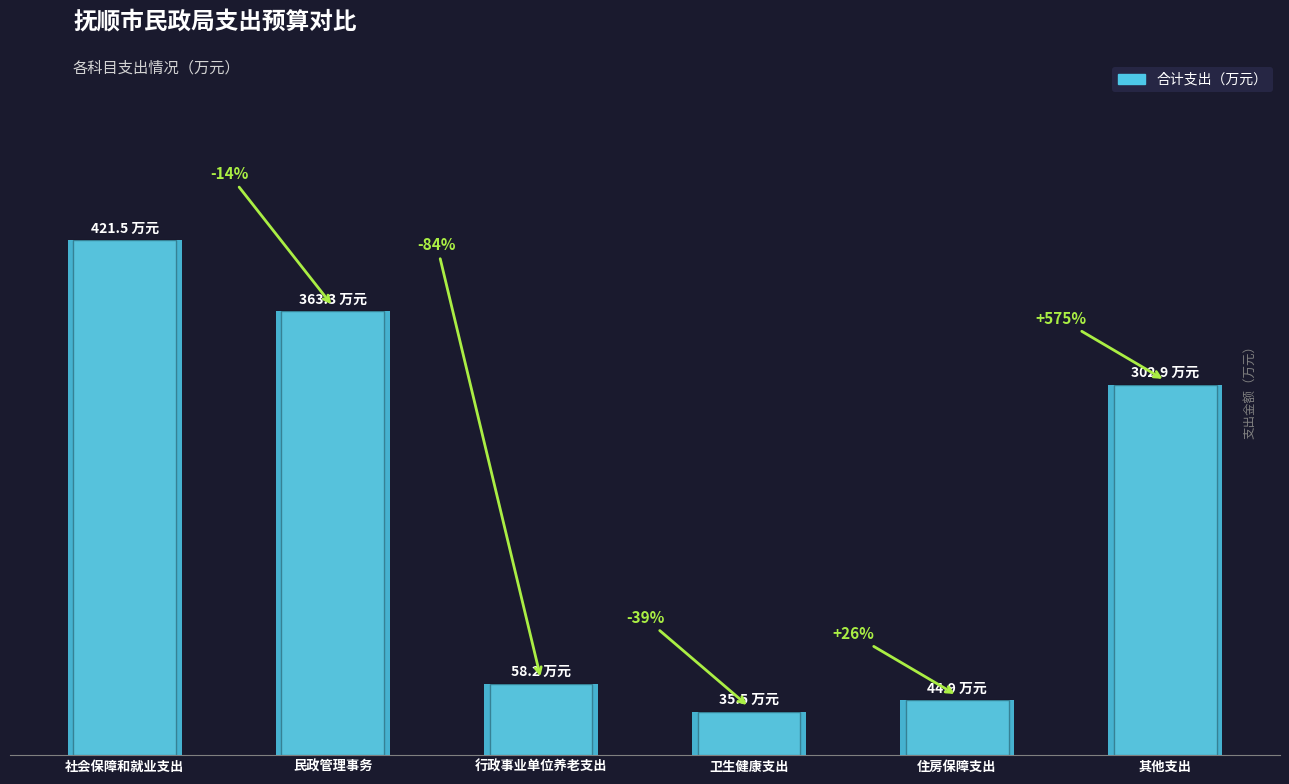

At which category does the chart reach its peak across all series?

社会保障和就业支出